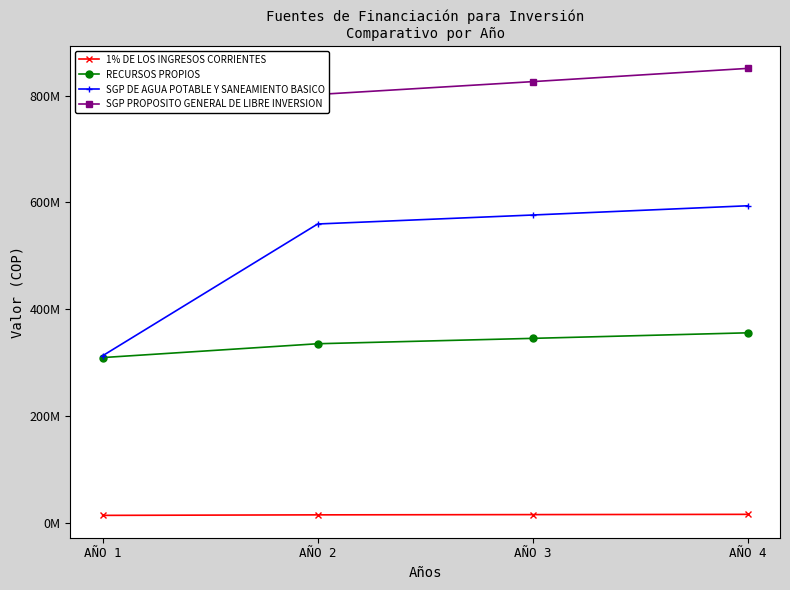

True or false: 1% DE LOS INGRESOS CORRIENTES has a value of 14565544 at AÑO 1.

True